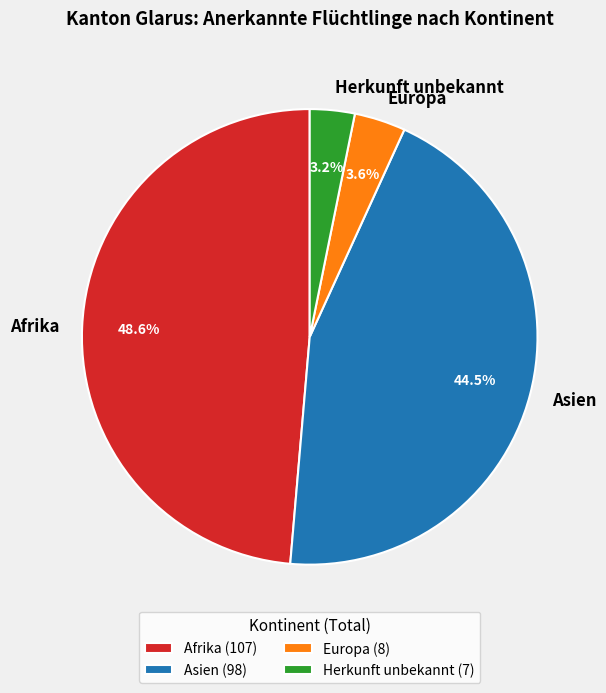

How many segments does this pie chart have?

4